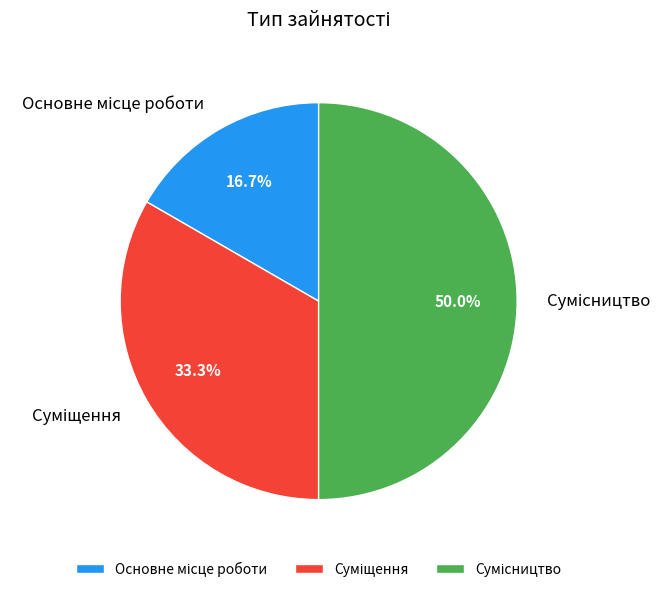

To the nearest percent, what portion does Основне місце роботи represent?

17%